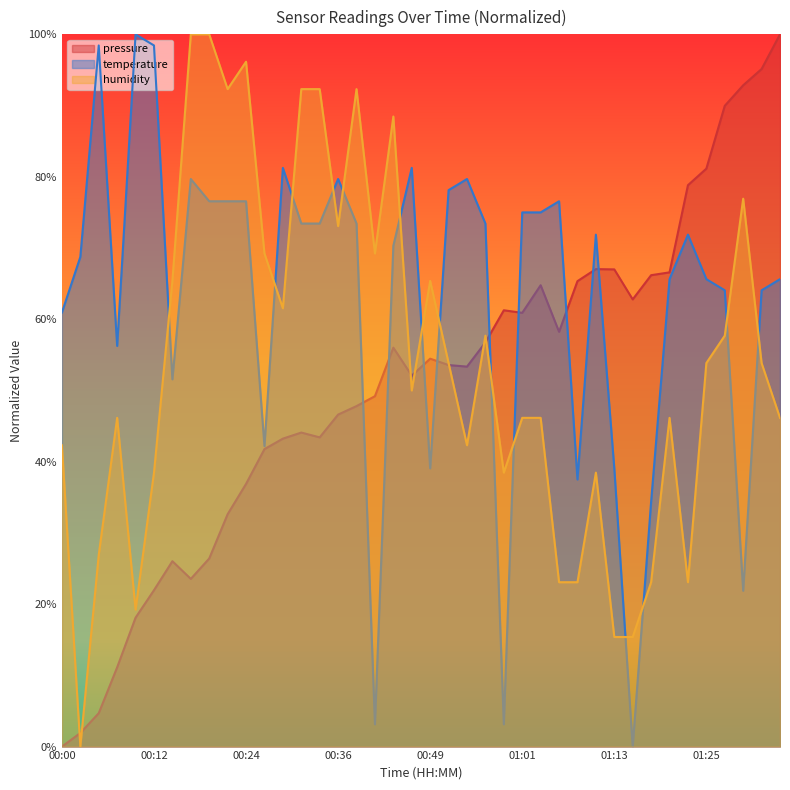

What is the difference between the humidity values at 00:17 and 00:56?

0.4